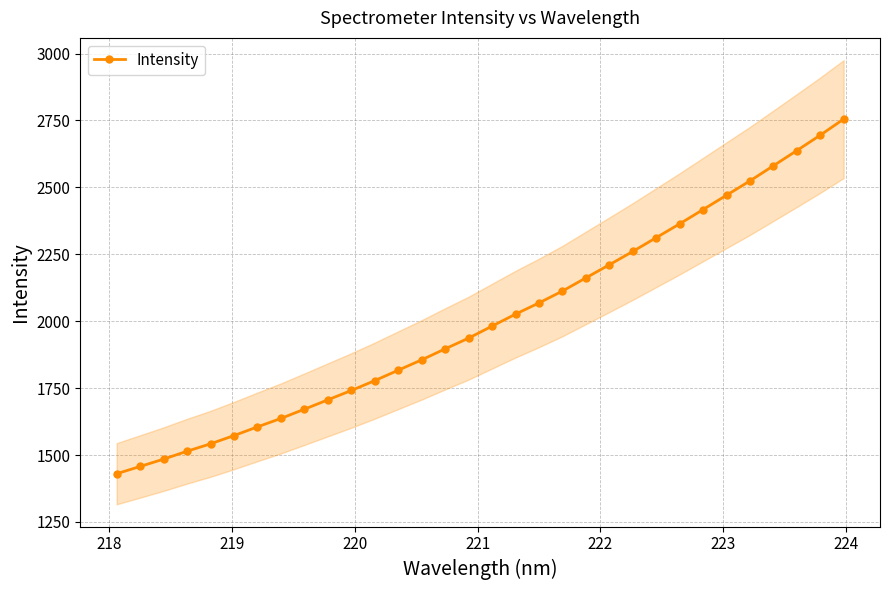

Count the number of values greater than 1981.

16